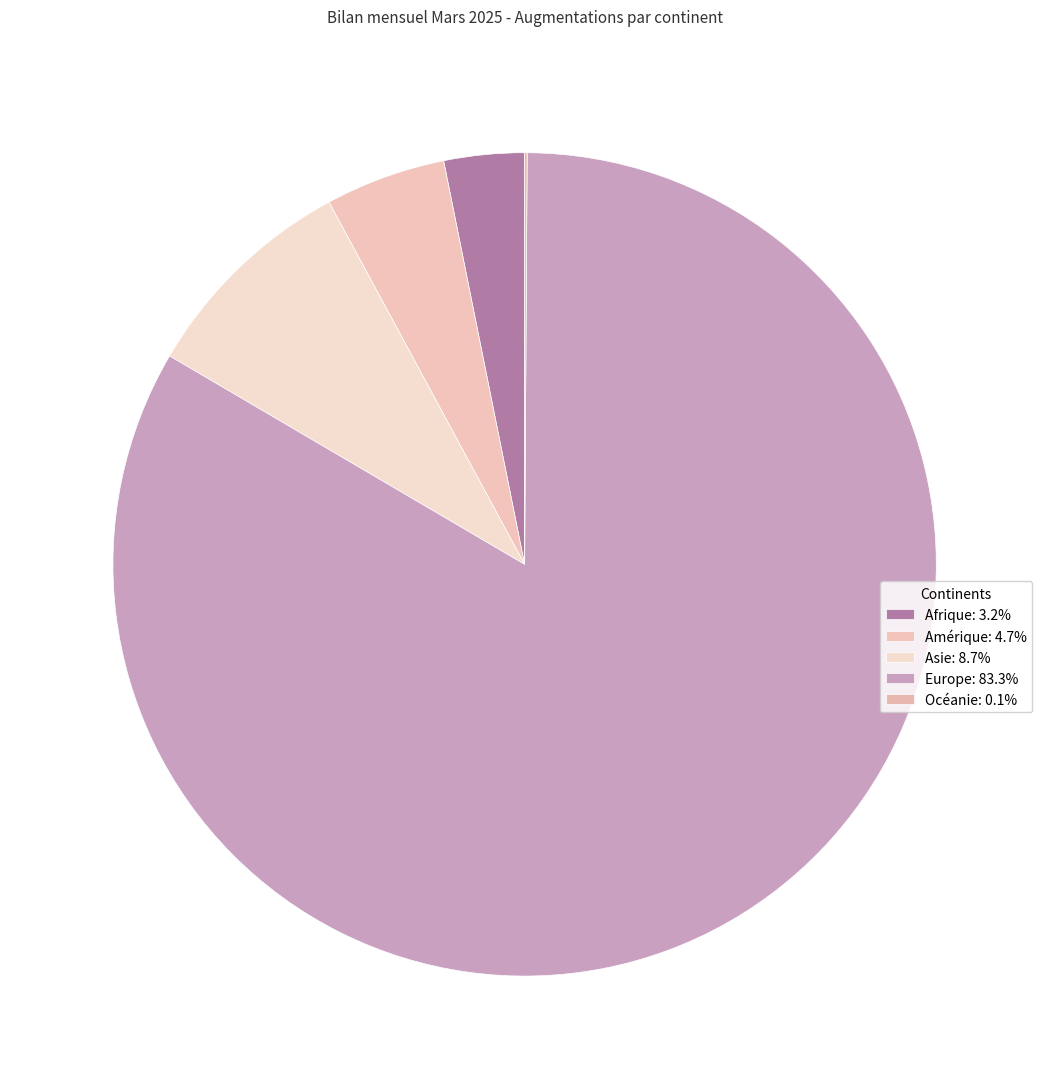

To the nearest percent, what is the difference between the largest and smallest slice percentages?

83%